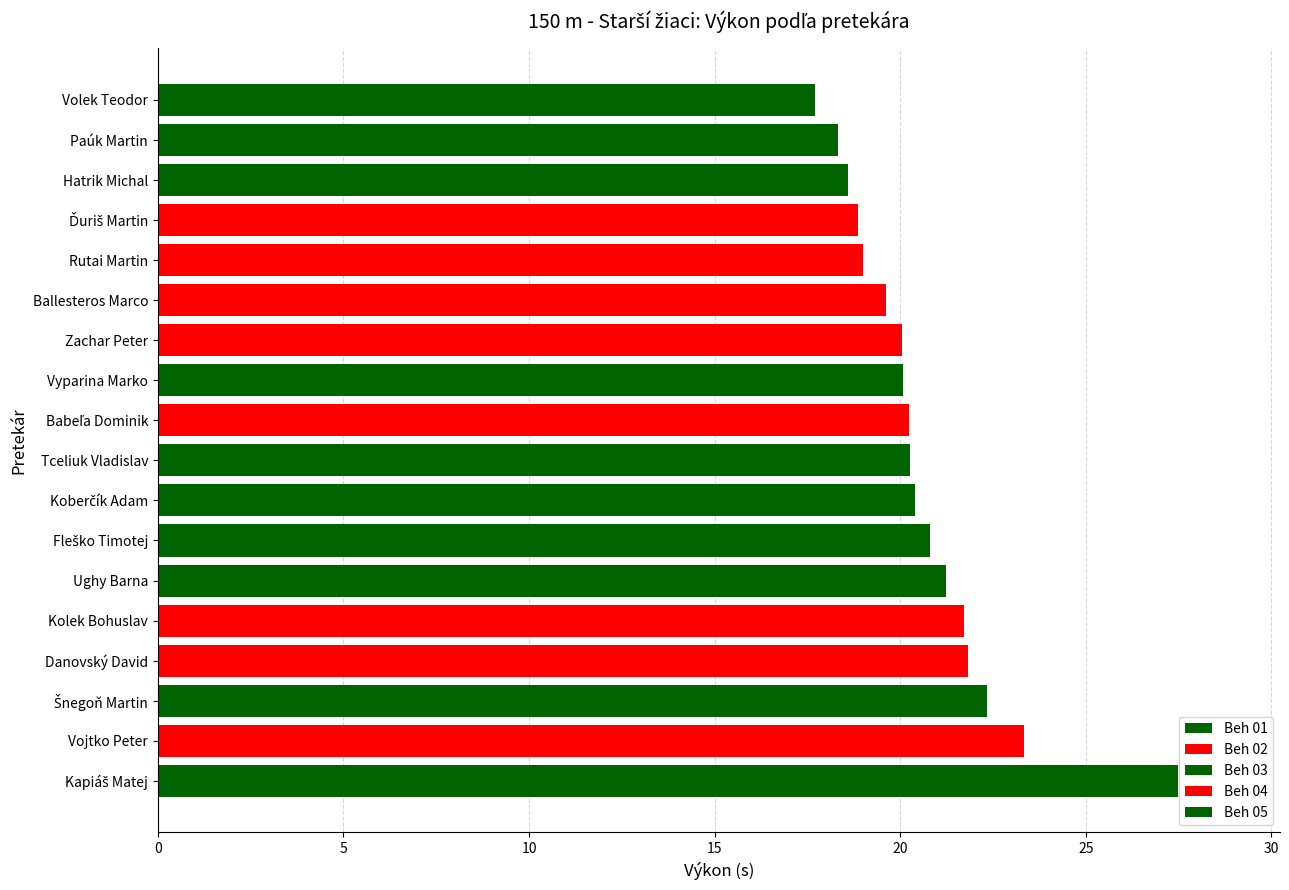

What is the average value?

20.7